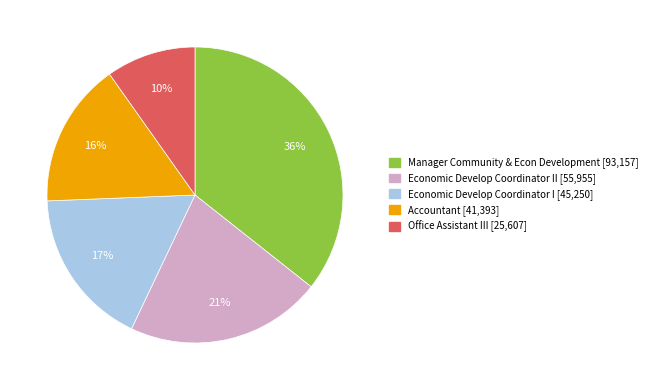

To the nearest percent, what is the difference between the largest and smallest slice percentages?

26%